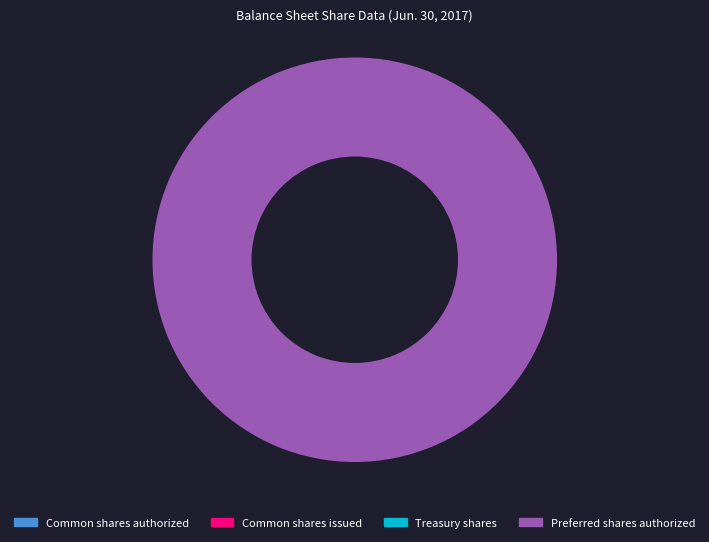

Is it true that Preferred stock, shares authorized is 1% of the pie?

False